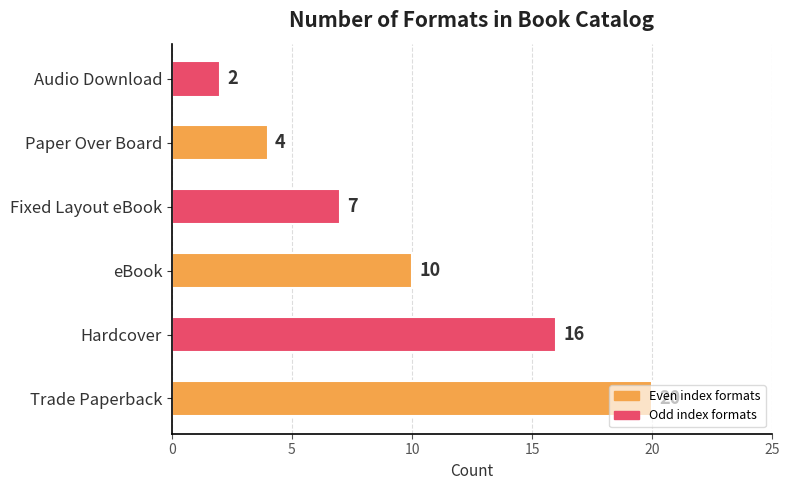

List the labels in order of value, smallest first.

Audio Download, Paper Over Board, Fixed Layout eBook, eBook, Hardcover, Trade Paperback